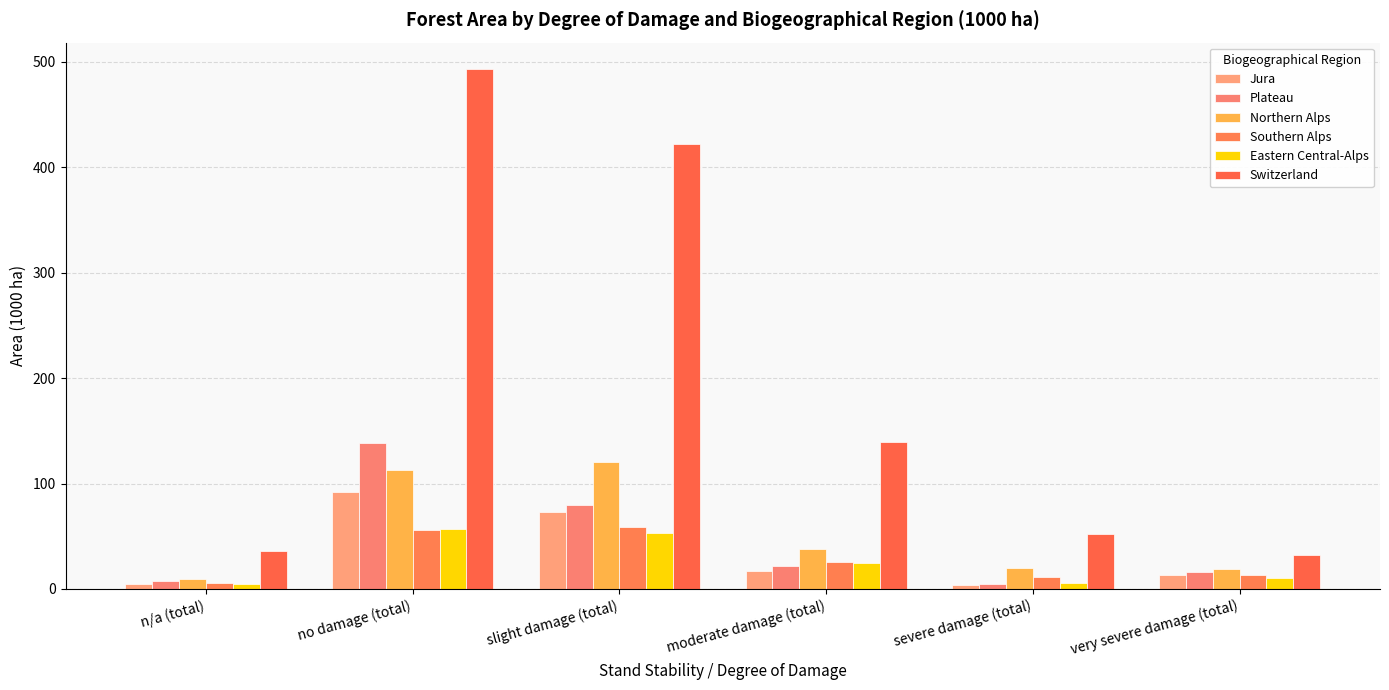

Which series has the largest range (max minus min)?

Switzerland